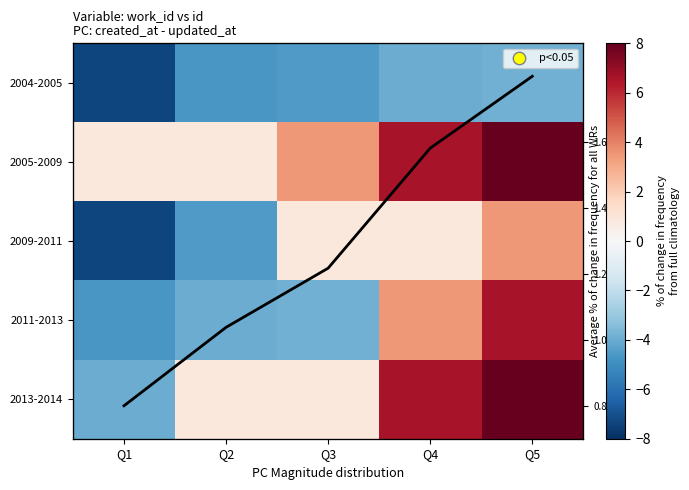

Between Q1 and Q2, which series saw the biggest shift?

2013-2014